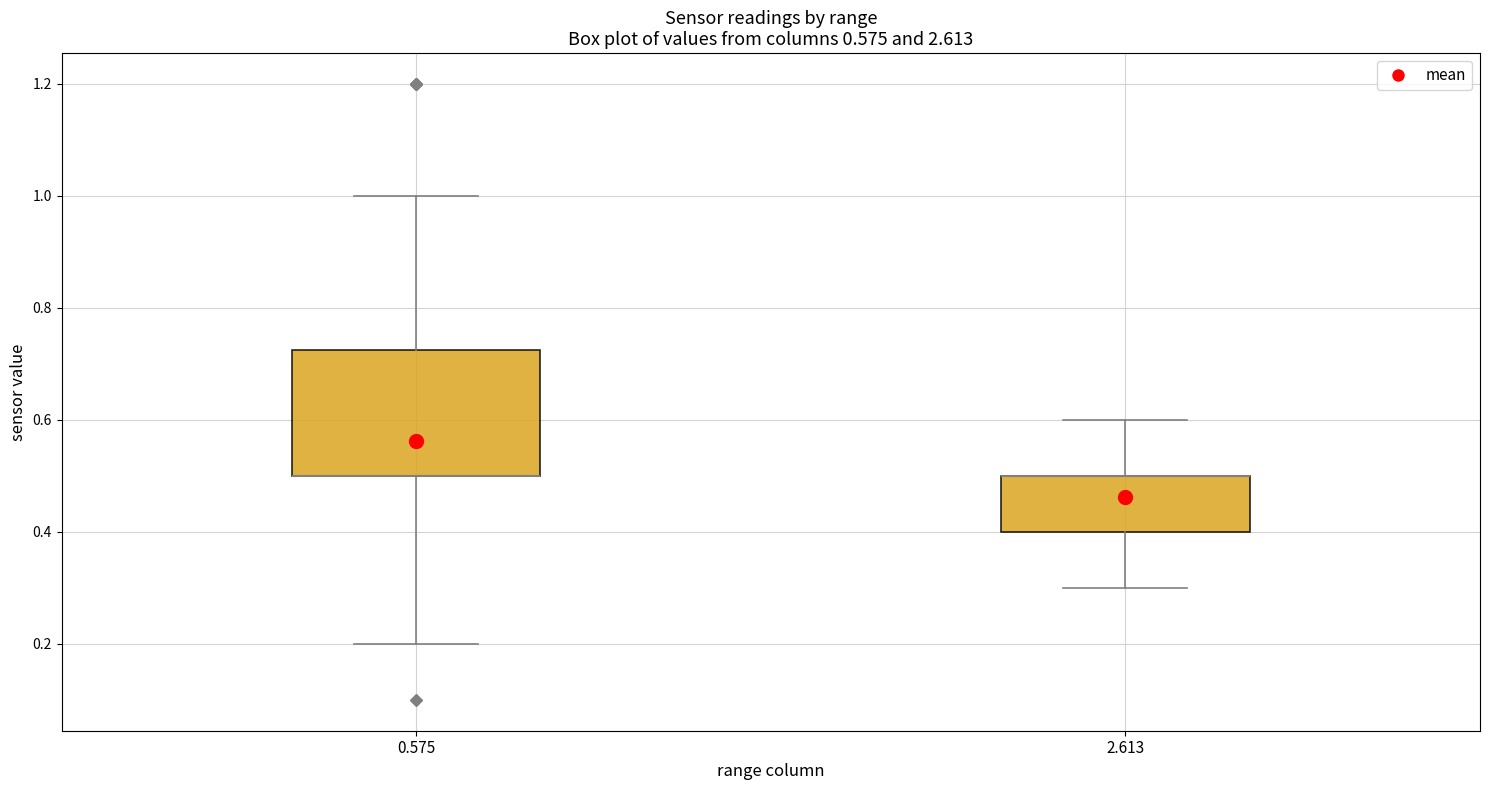

Comparing the boxes themselves (not the whiskers), which one is the tallest?

0.575